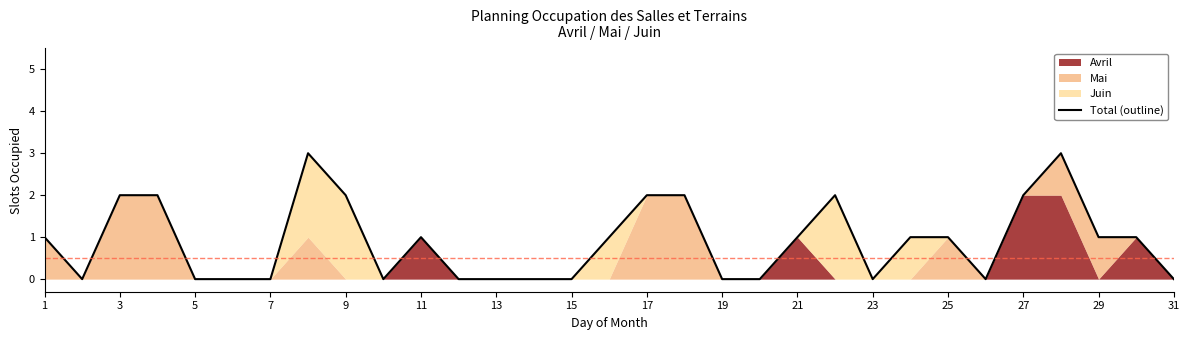

The chart shows a value of 0 at 19. True or false?

True